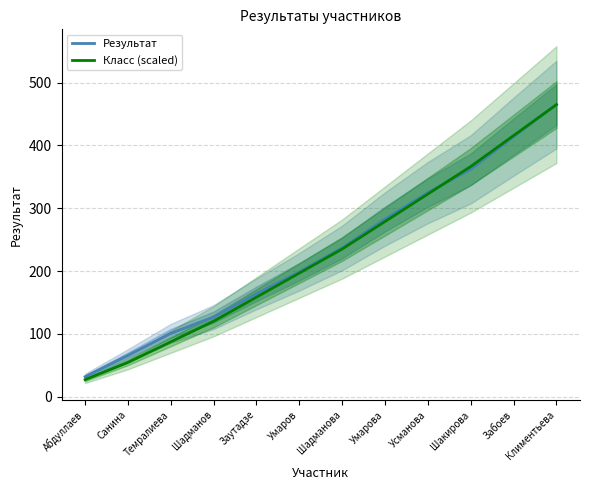

Between Санина and Умарова, which series saw the biggest shift?

Класс (scaled)